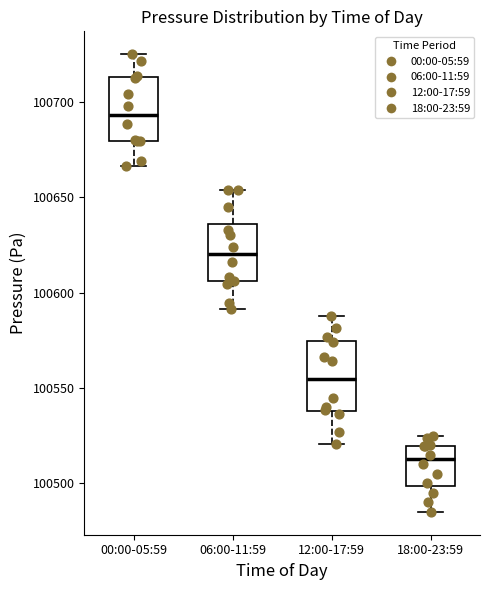

Reading left to right, read every box against the y-axis: the position of its median line, the range the box covers, and the ends of its whiskers. The values are not printed on the chart, so give them approximately, as read against the axis.

00:00-05:59: median 100695, box 100680 to 100715, whiskers 100665 to 100725
06:00-11:59: median 100620, box 100605 to 100635, whiskers 100590 to 100655
12:00-17:59: median 100555, box 100540 to 100575, whiskers 100520 to 100590
18:00-23:59: median 100515, box 100500 to 100520, whiskers 100485 to 100525